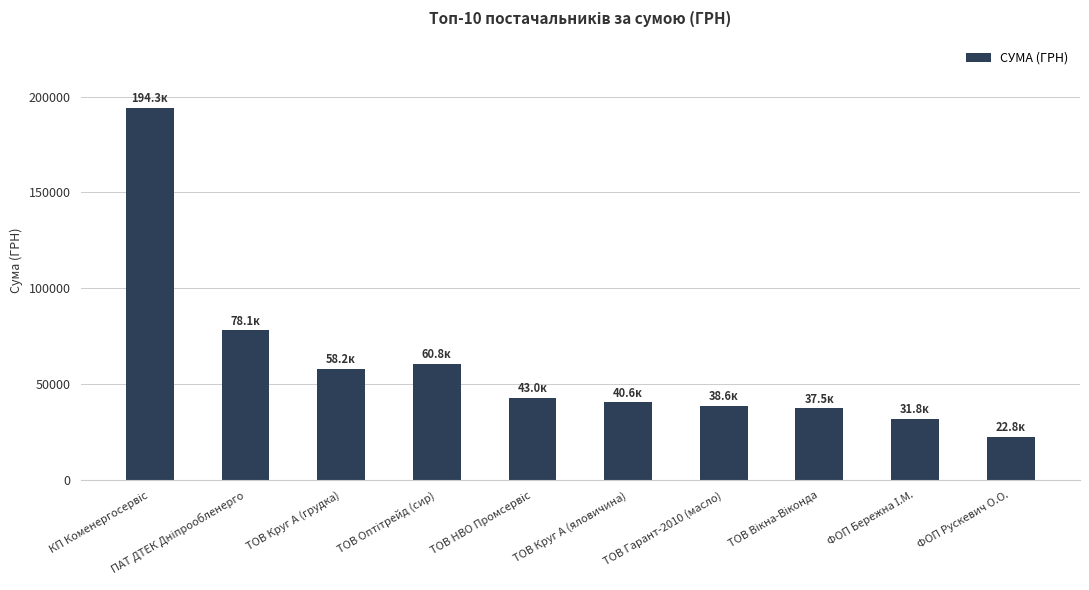

What is the maximum value shown in the chart?

194251.9